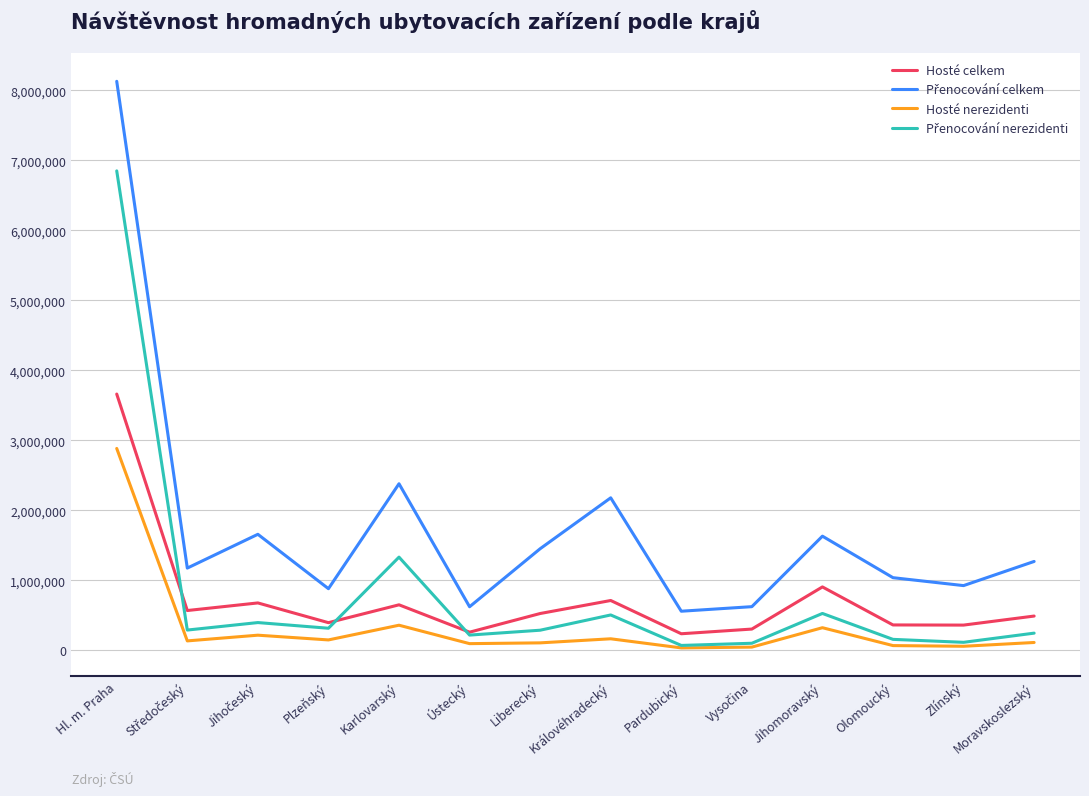

At which category is the sum across all series the highest?

Hl. m. Praha